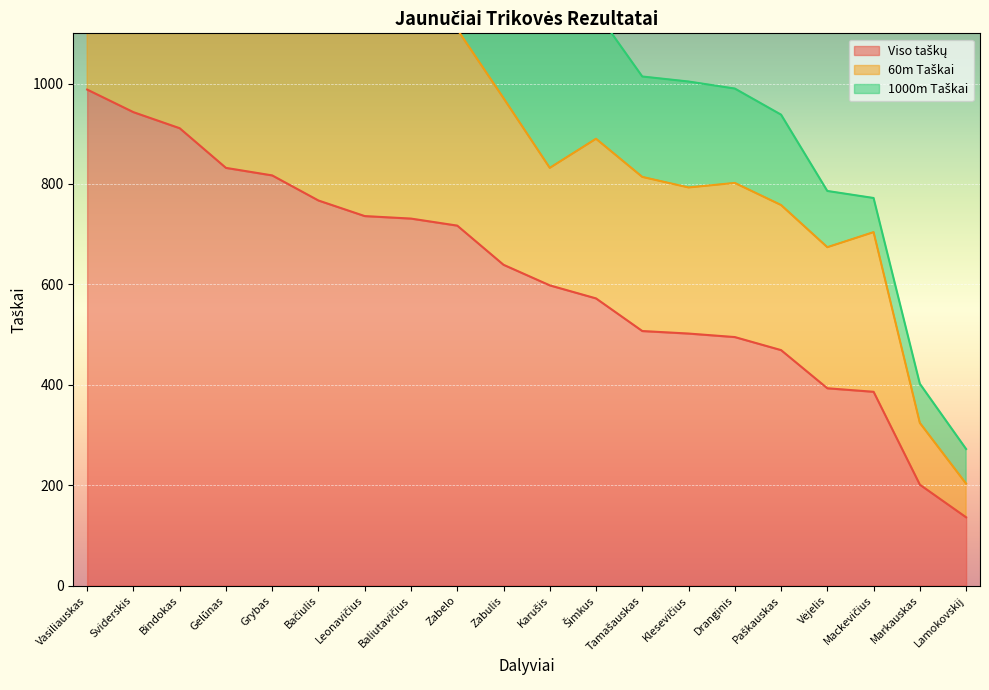

List the series in order of their overall mean, lowest first.

1000m Taškai, 60m Taškai, Viso taškų